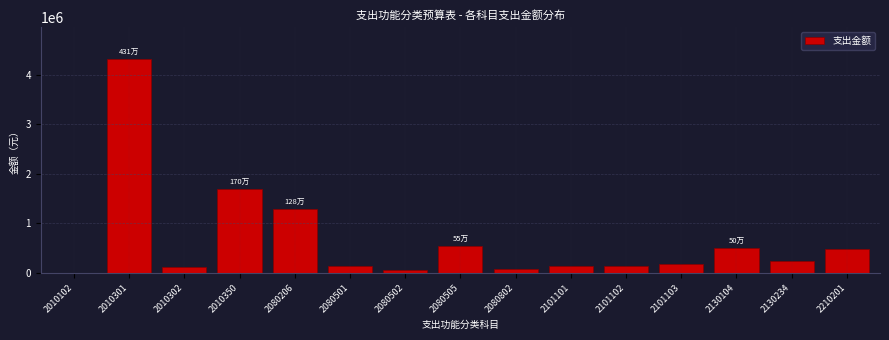

Is it true that the value at 2080505 is 148250.2?

False